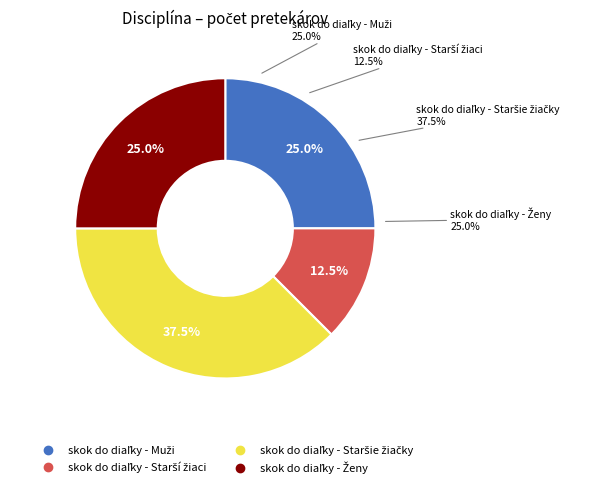

Which has a higher value, skok do diaľky - Ženy or skok do diaľky - Muži?

skok do diaľky - Ženy